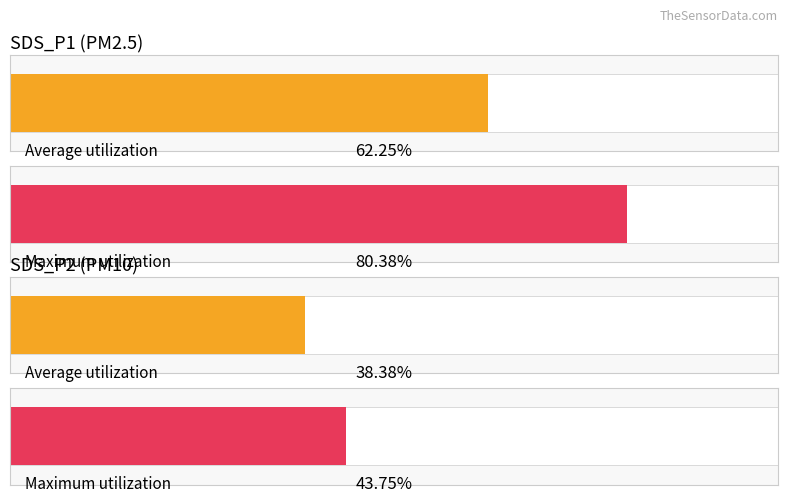

Is the value of SDS_P1 at 00:27 greater than the value of SDS_P2 at 00:08?

Yes